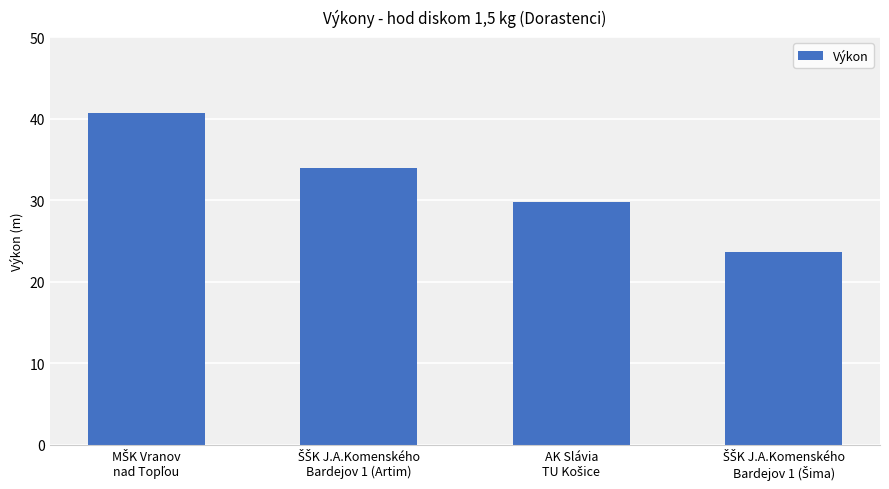

What is the difference between the maximum and minimum values?

16.9